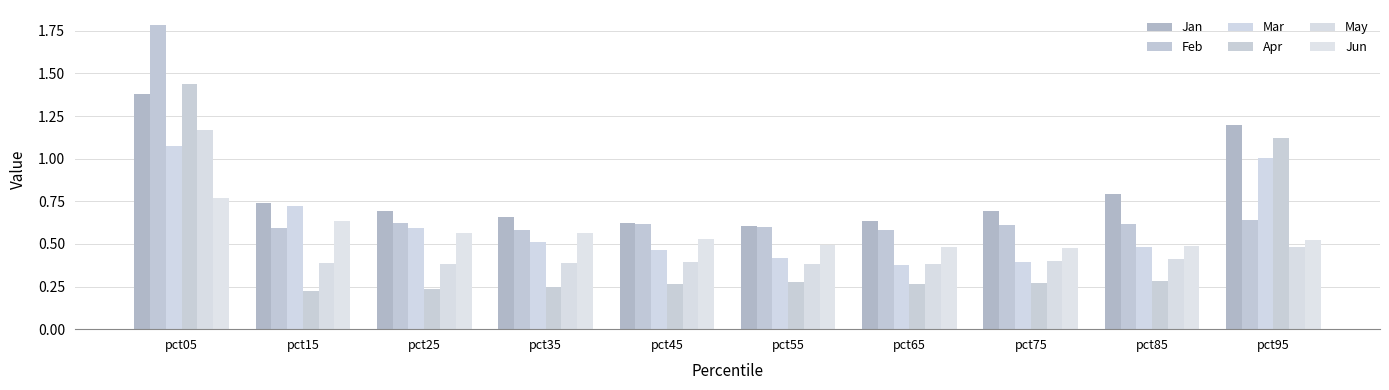

Which label corresponds to the largest value in the chart?

pct05